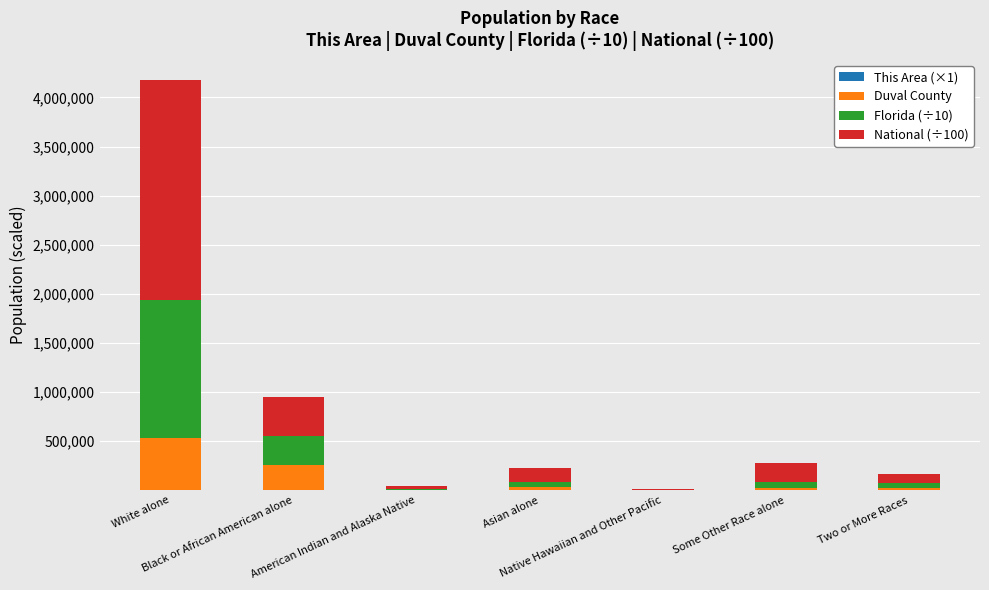

At which category is the sum across all series the highest?

White alone